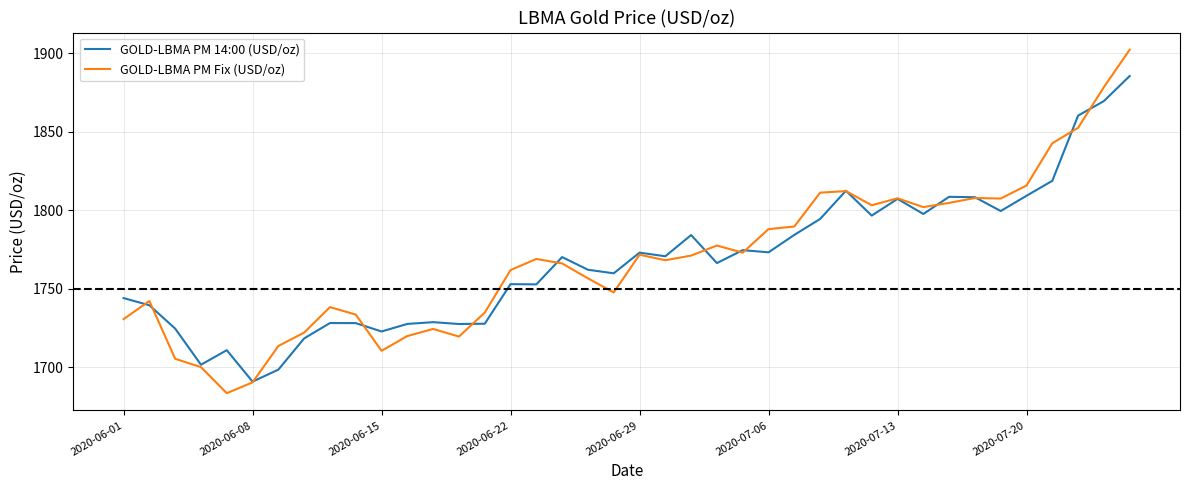

List the series in order of their peak value, highest first.

GOLD-LBMA PM Fix (USD/oz), GOLD-LBMA PM 14:00 (USD/oz)